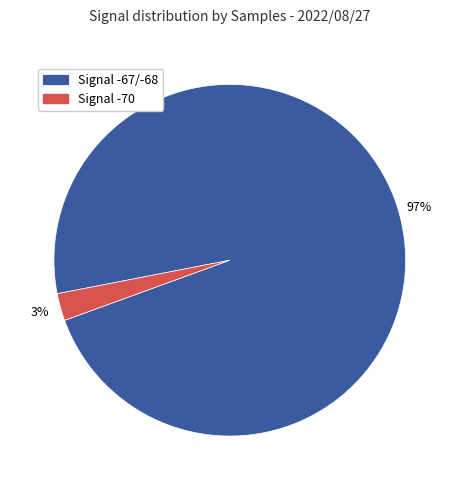

Is there a majority slice in this chart?

Yes